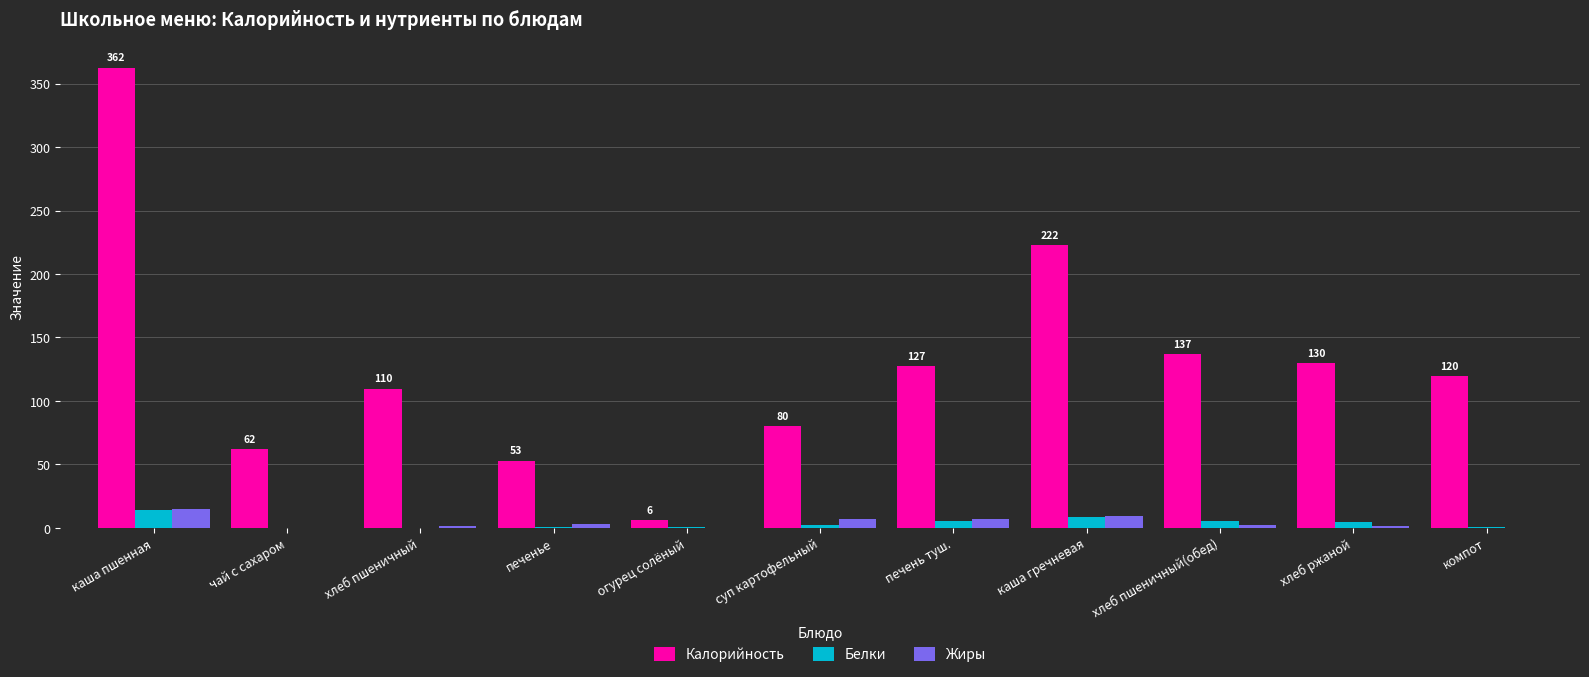

Which series changed the most between каша пшенная and печень туш.?

Калорийность